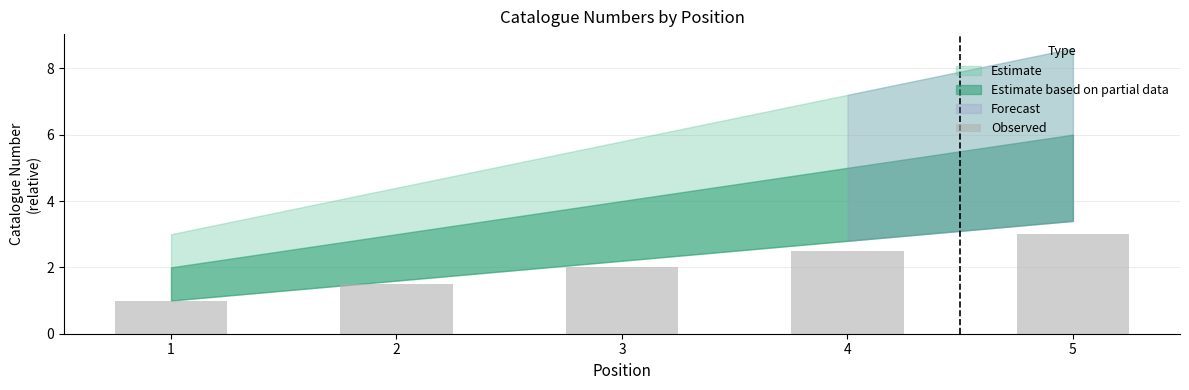

At which label is the value closest to 2?

3